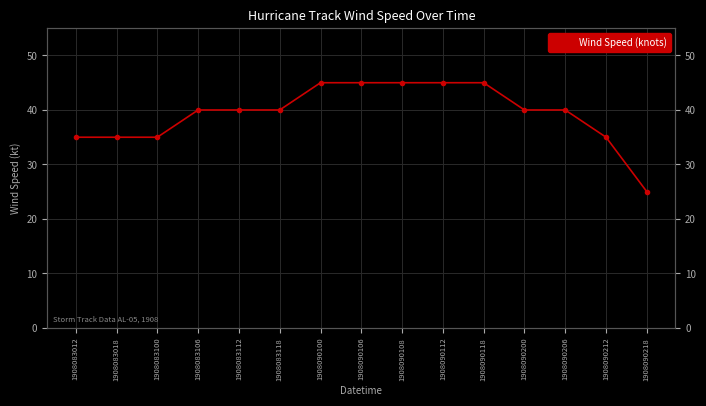

Reading left to right, transcribe all the data shown in this chart.

1908083012=35	1908083018=35	1908083100=35	1908083106=40	1908083112=40	1908083118=40	1908090100=45	1908090106=45	1908090108=45	1908090112=45	1908090118=45	1908090200=40	1908090206=40	1908090212=35	1908090218=25